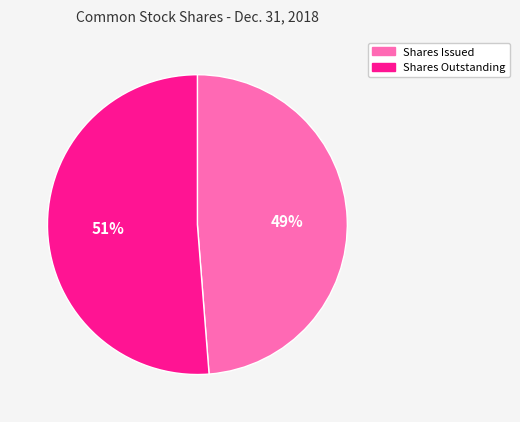

What is the majority slice?

Shares Outstanding